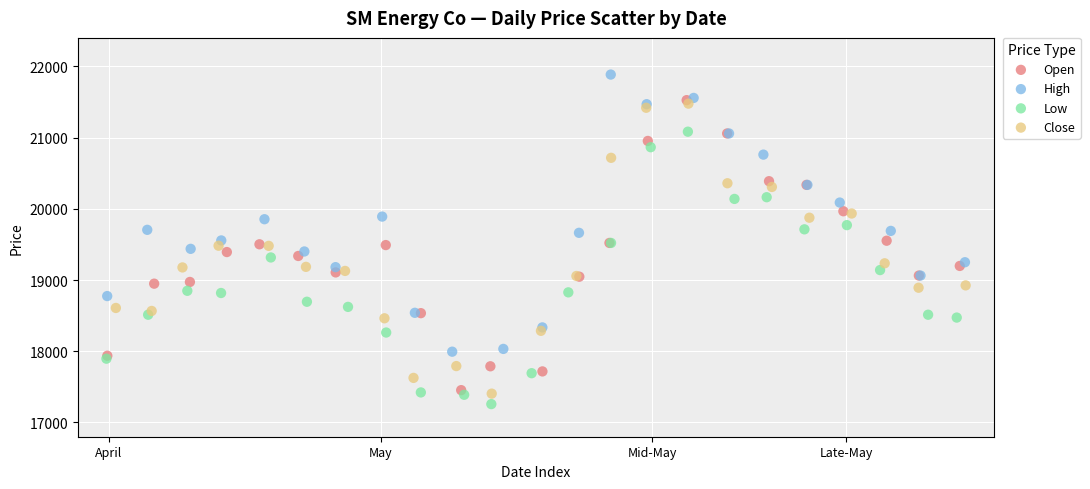

Which series contains the highest Y value?

High